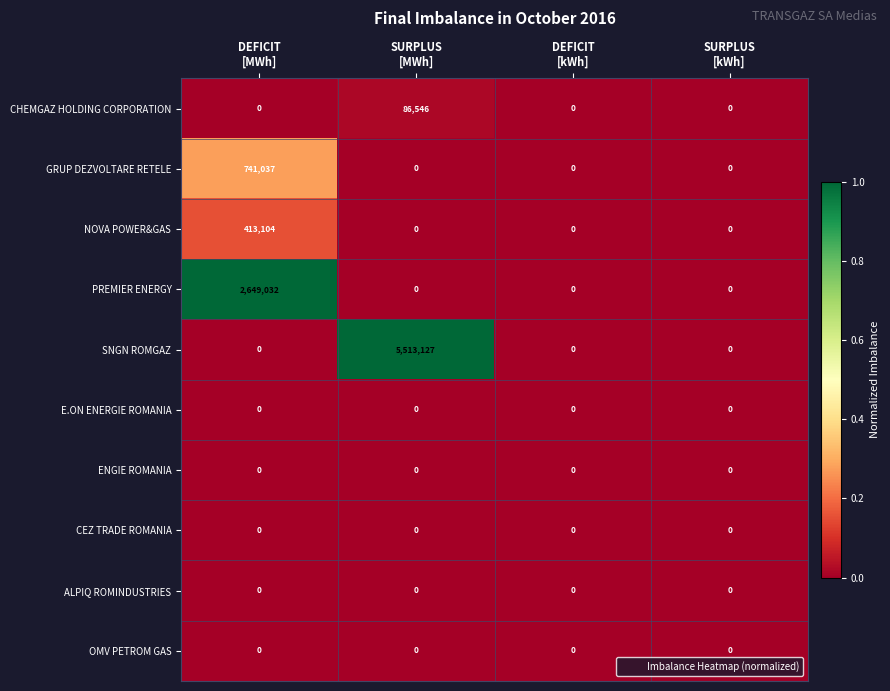

What is the difference between the maximum and minimum values in the CHEMGAZ HOLDING CORPORATION series?

86546